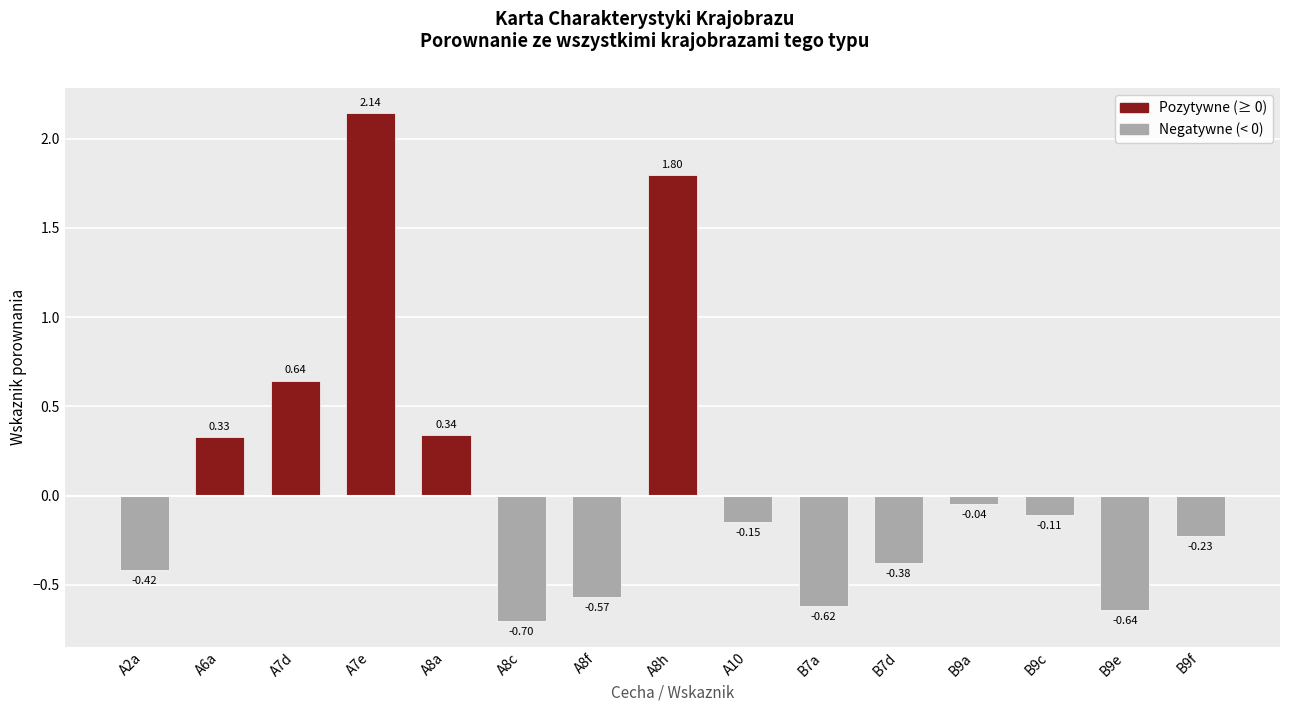

At which label does the data first exceed 0?

A6a